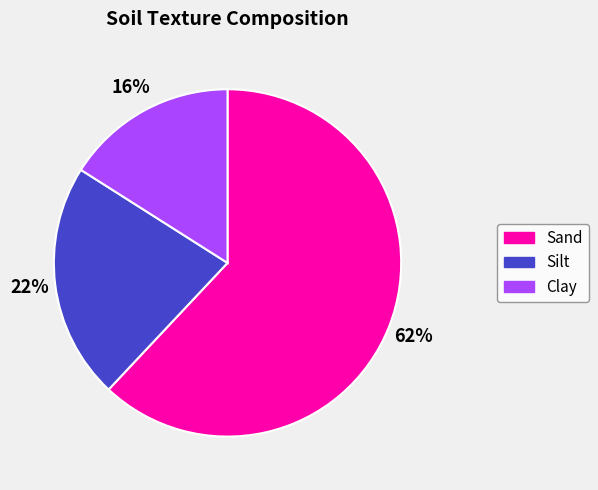

Is it true that Sand is 62% of the pie?

True